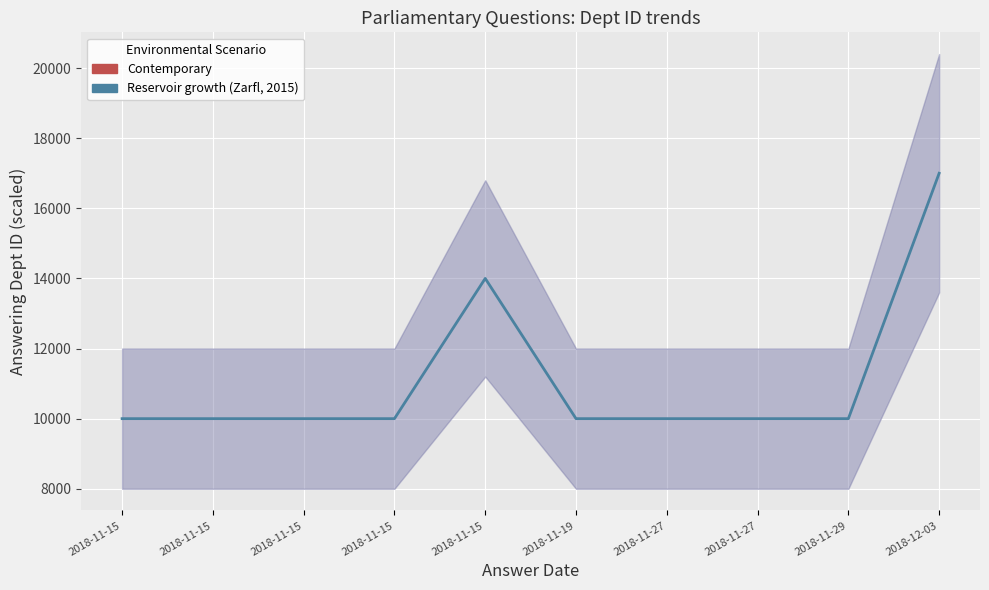

How many data points are above 10000?

2